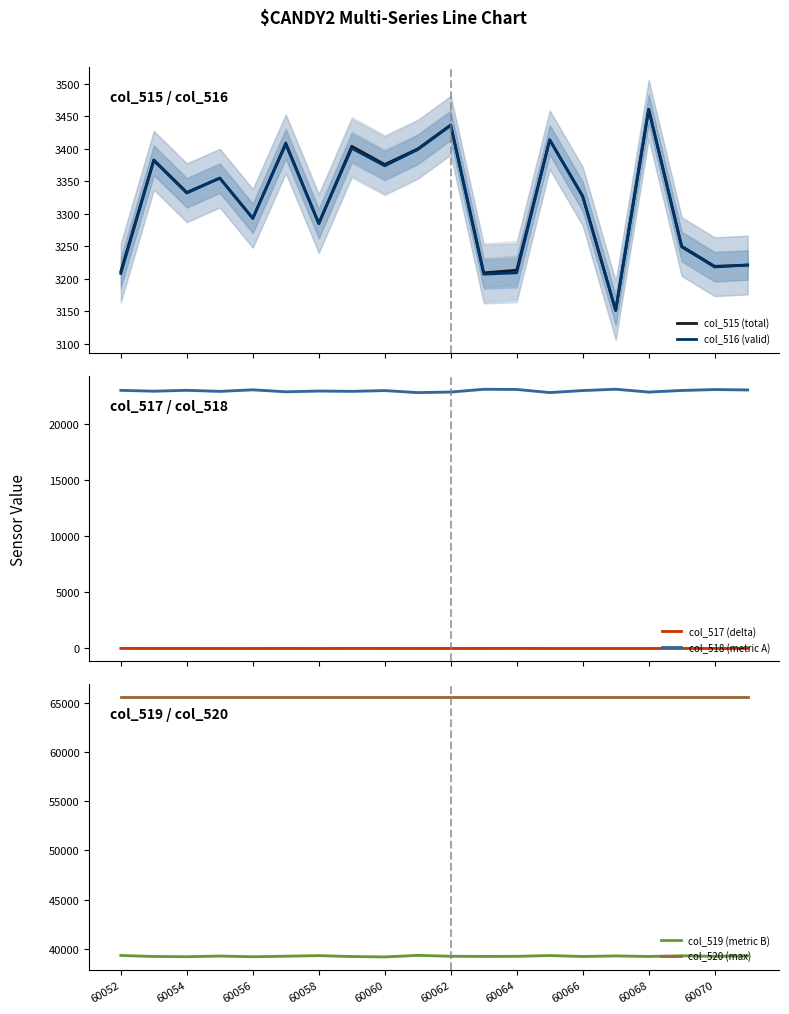

True or false: col_515 (total) and col_519 (metric B) cross at least once.

False